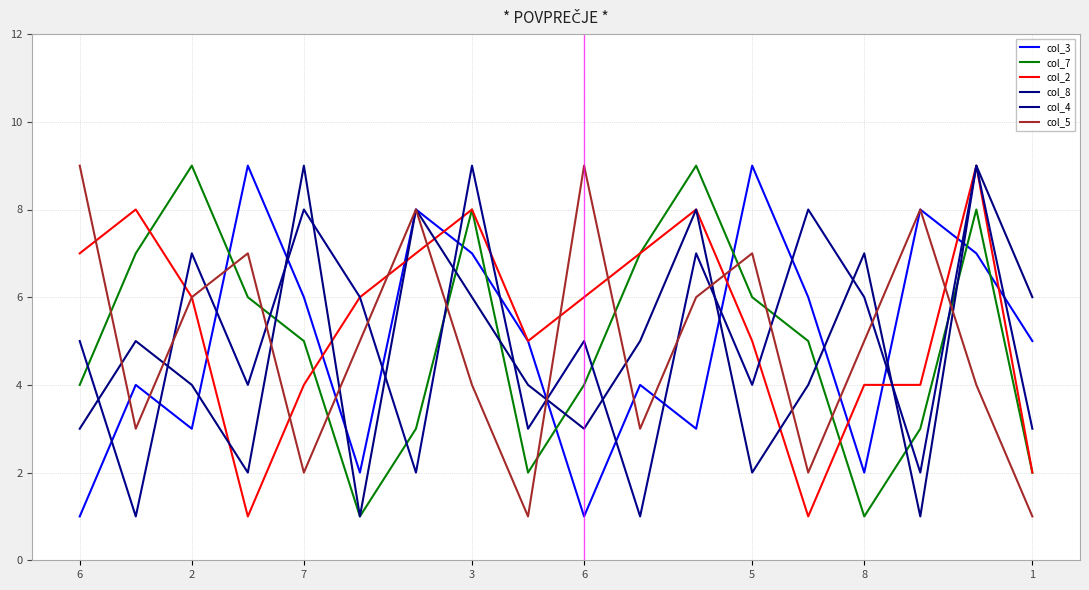

What is the value of the col_3 point at the 12th from the left?

3